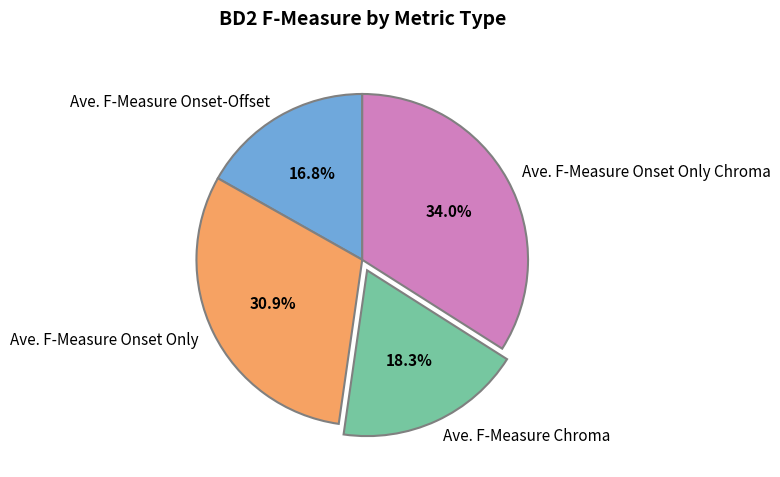

Is there a majority slice in this chart?

No